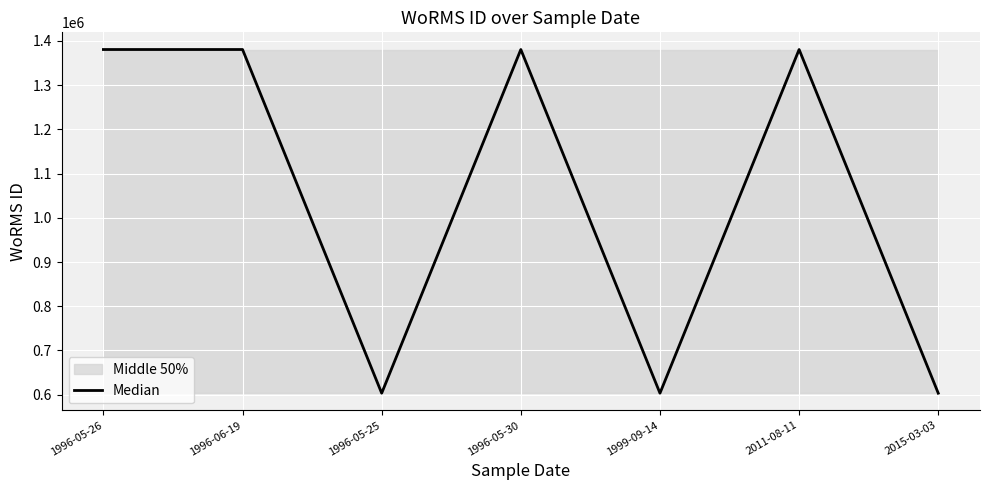

Reading left to right, what are all the values shown in this chart?

1380402	1380402	603429	1380402	603429	1380402	603429